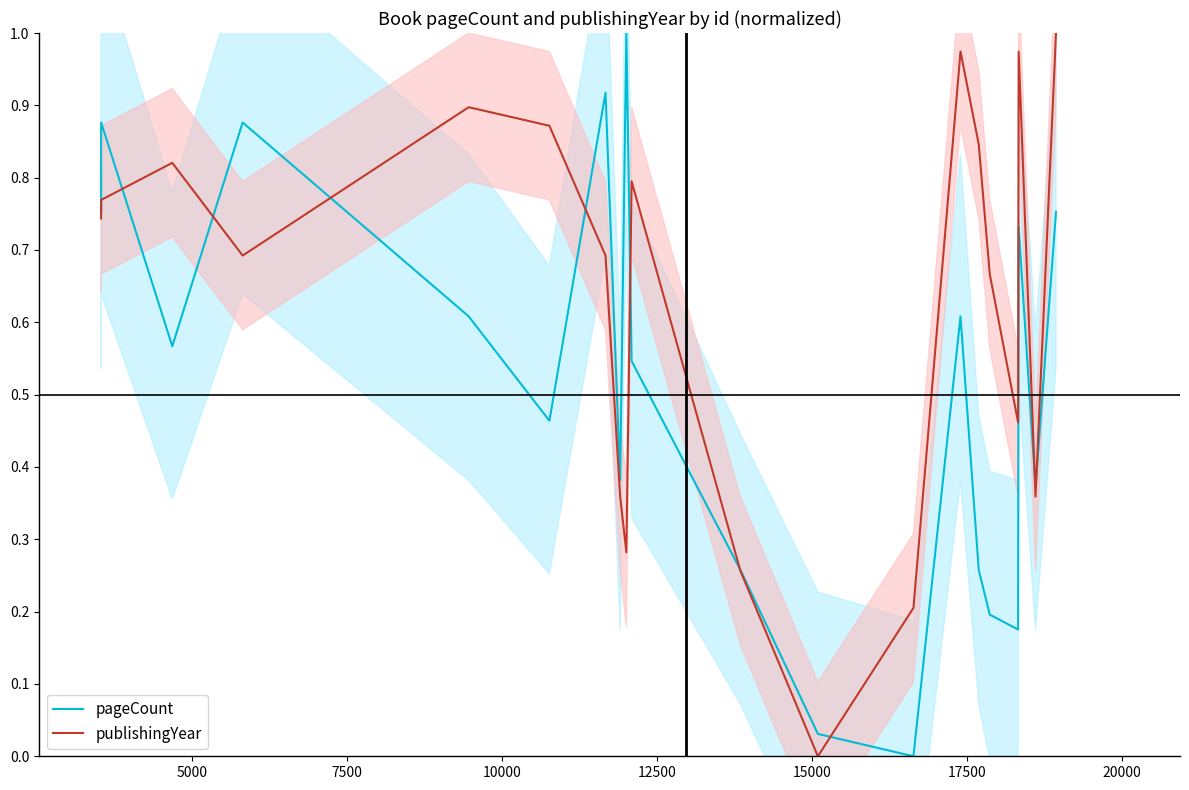

Rank the series by their maximum value, from lowest to highest.

pageCount, publishingYear